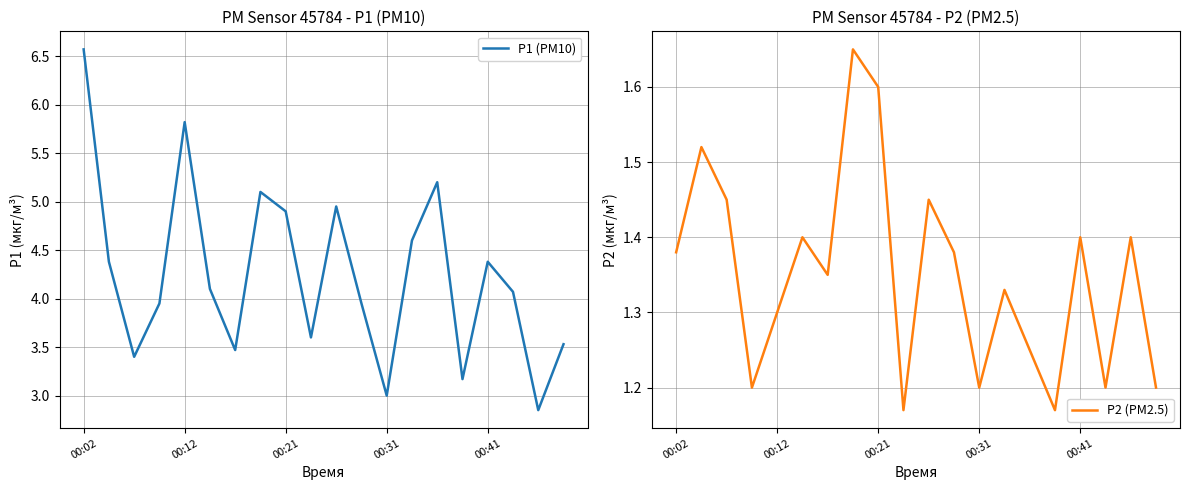

How many P2 (PM2.5) values are between 1 and 2?

20